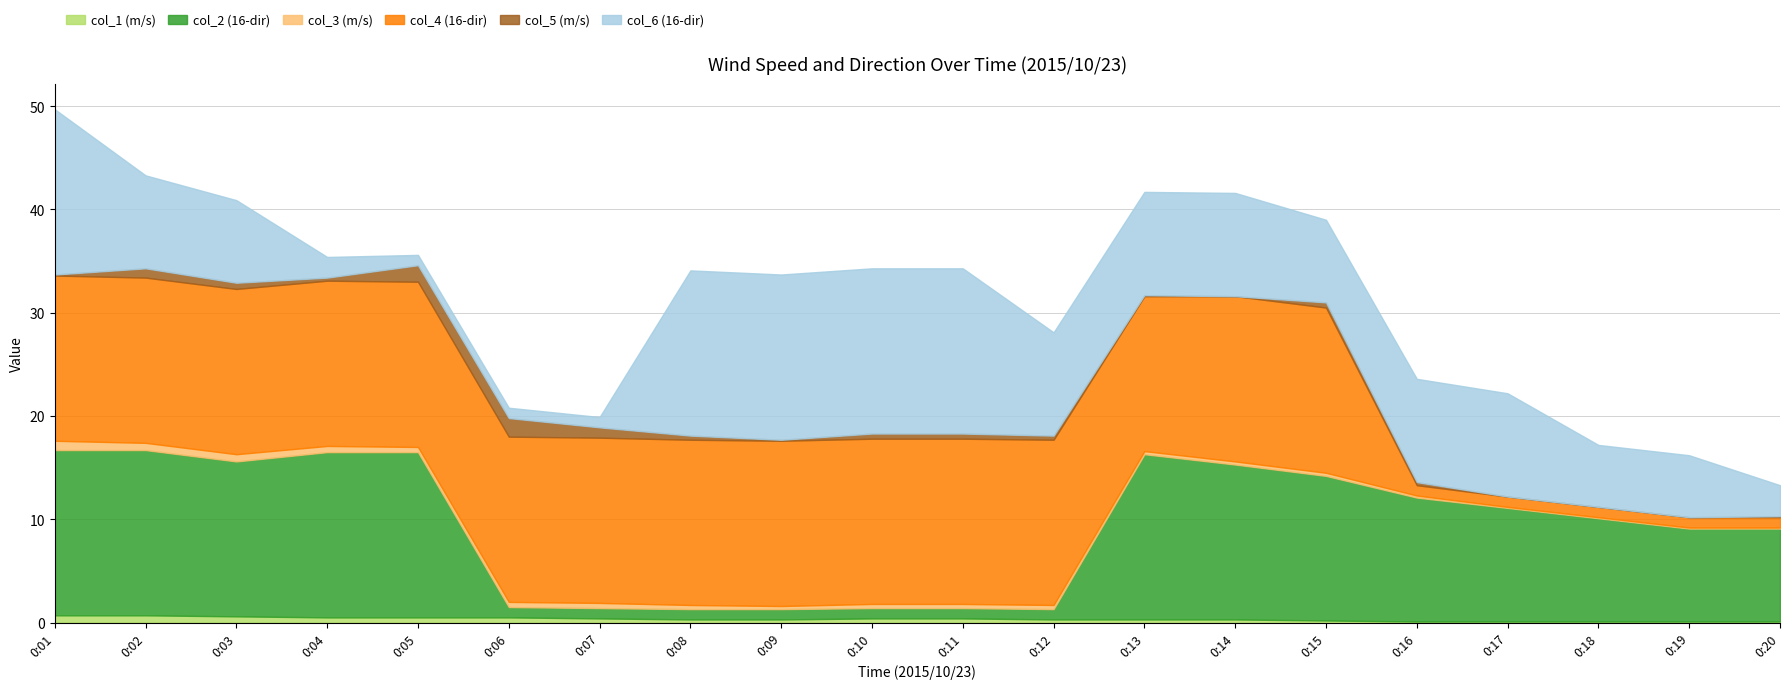

What is the total value across all series at 0:18?

17.2